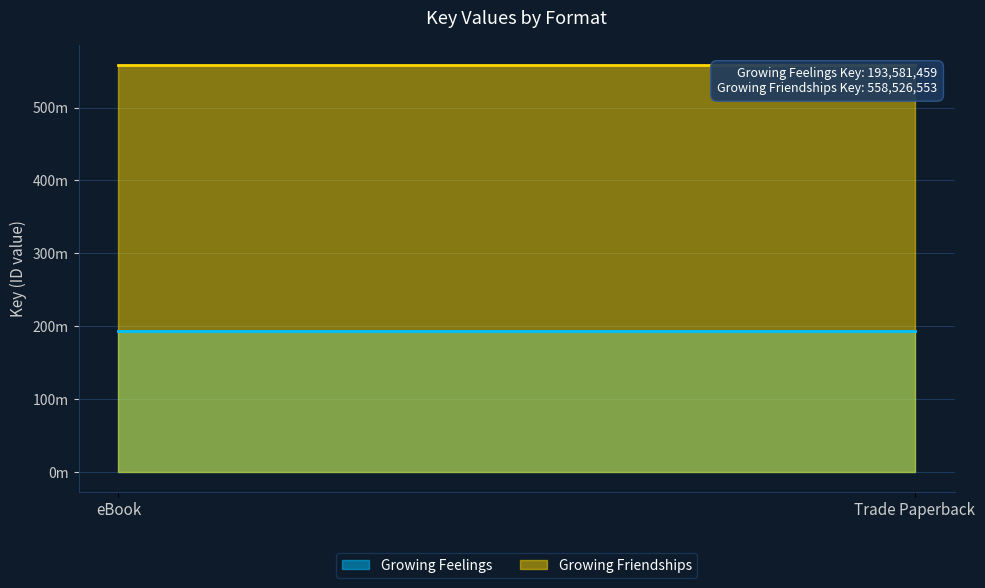

Rank the series by their maximum value, from lowest to highest.

Growing Feelings, Growing Friendships